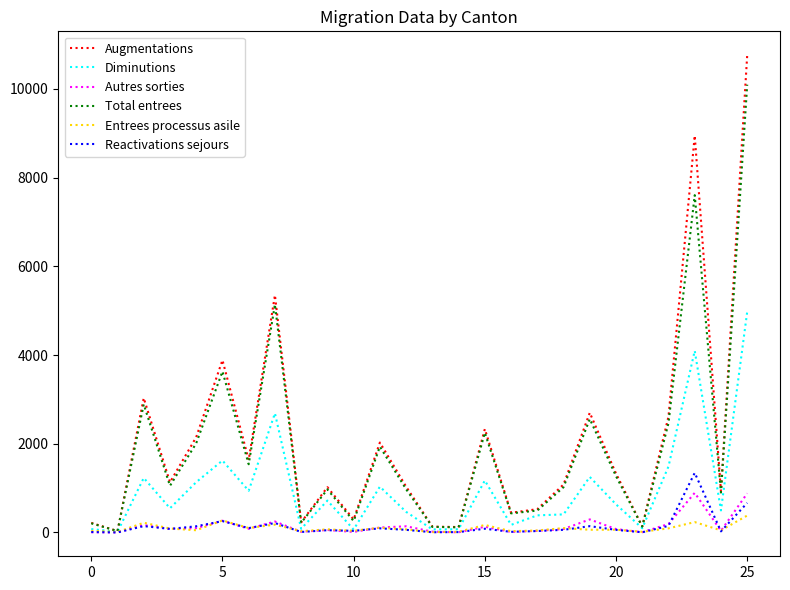

What is the maximum value shown in the chart?

10761